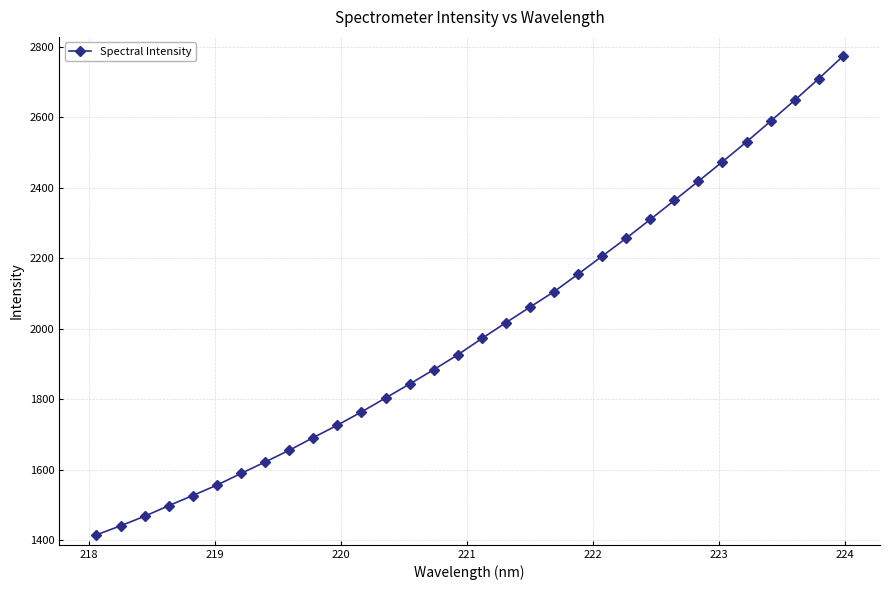

What is the average value?

1999.8